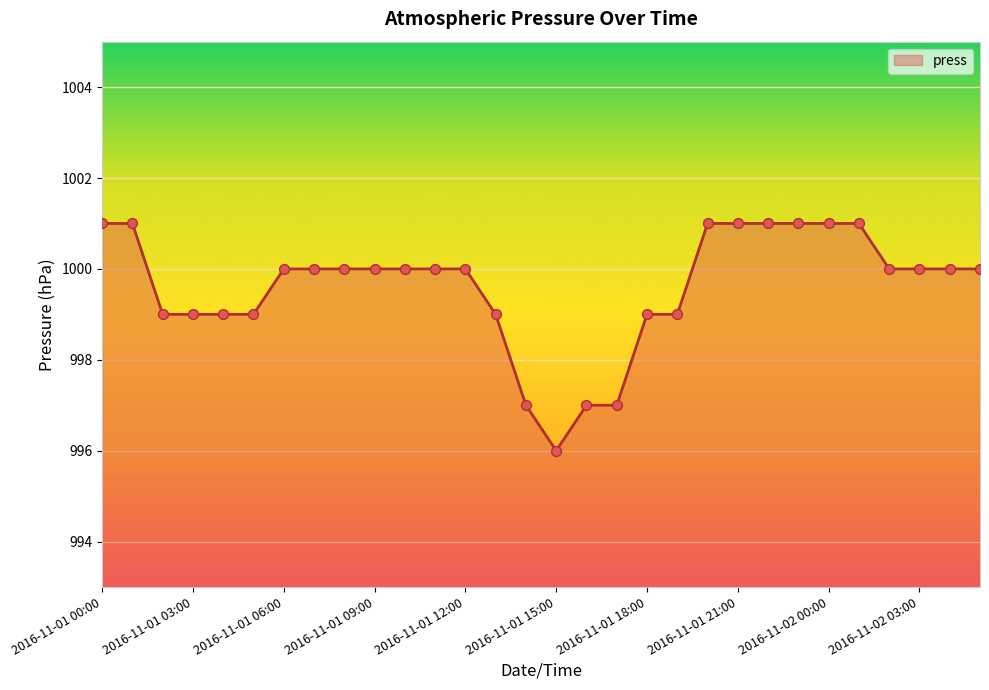

What is the difference between the maximum and minimum values?

5